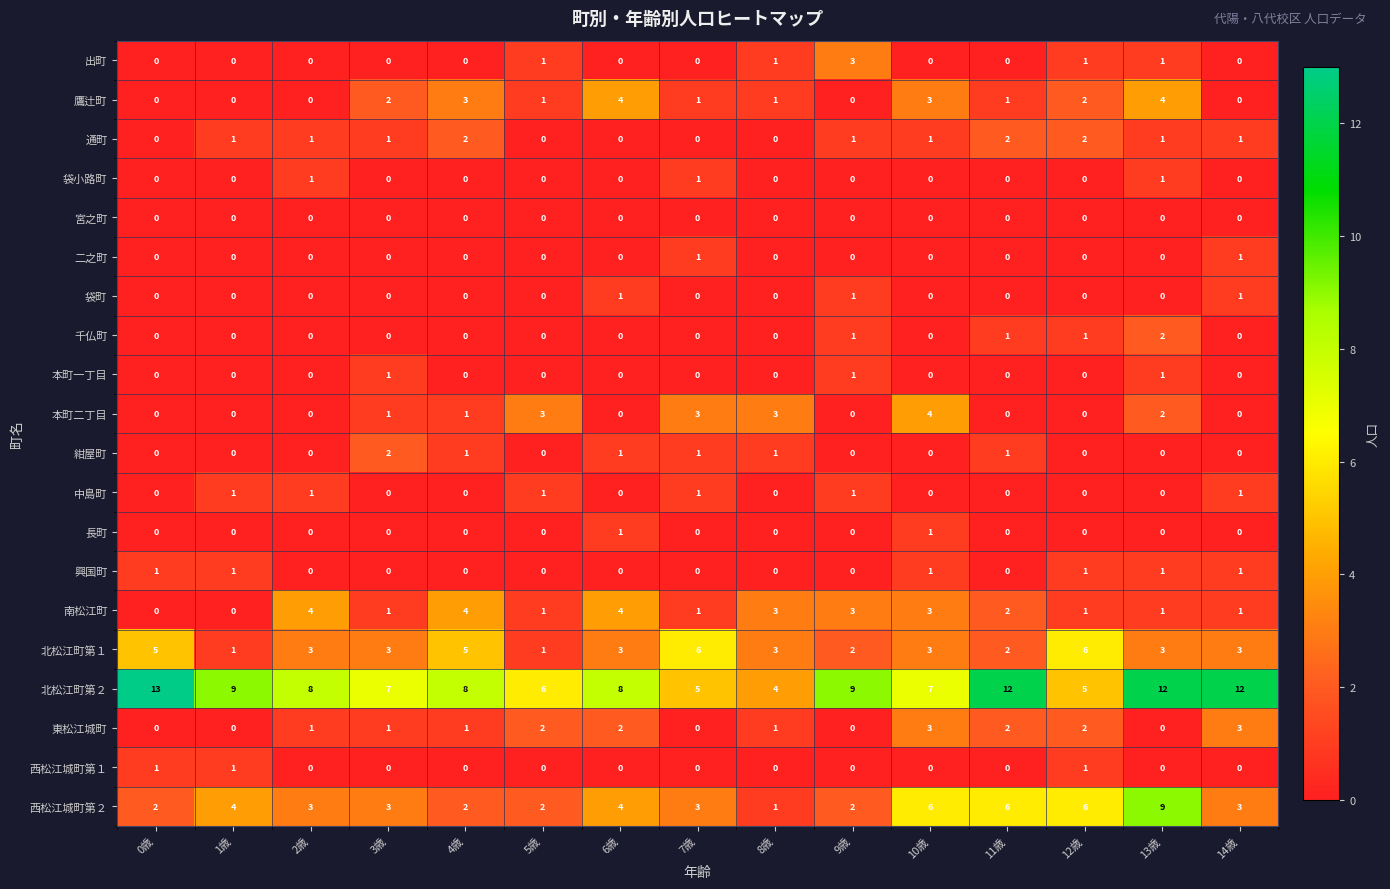

What is the total value across all series at 6歳?

28